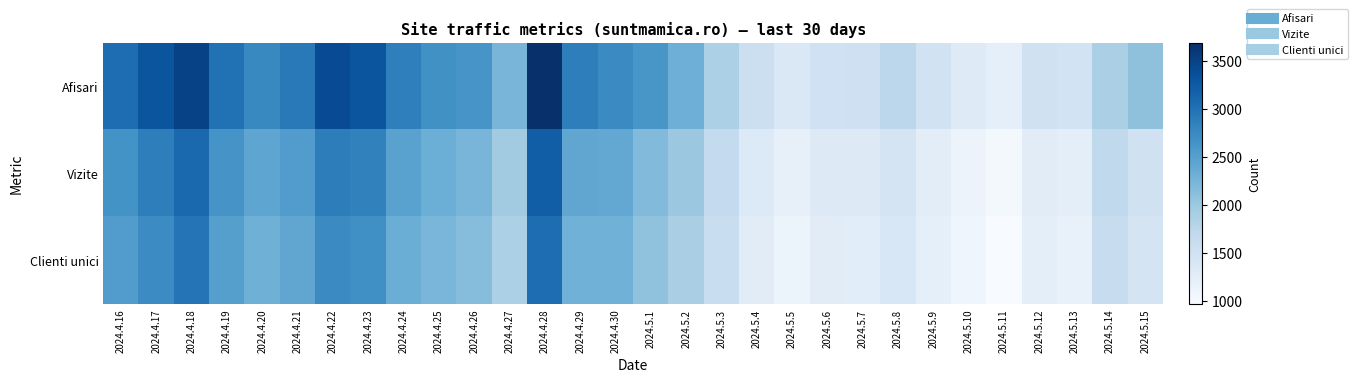

Which series changed the most between 2024.5.3 and 2024.5.8?

Vizite